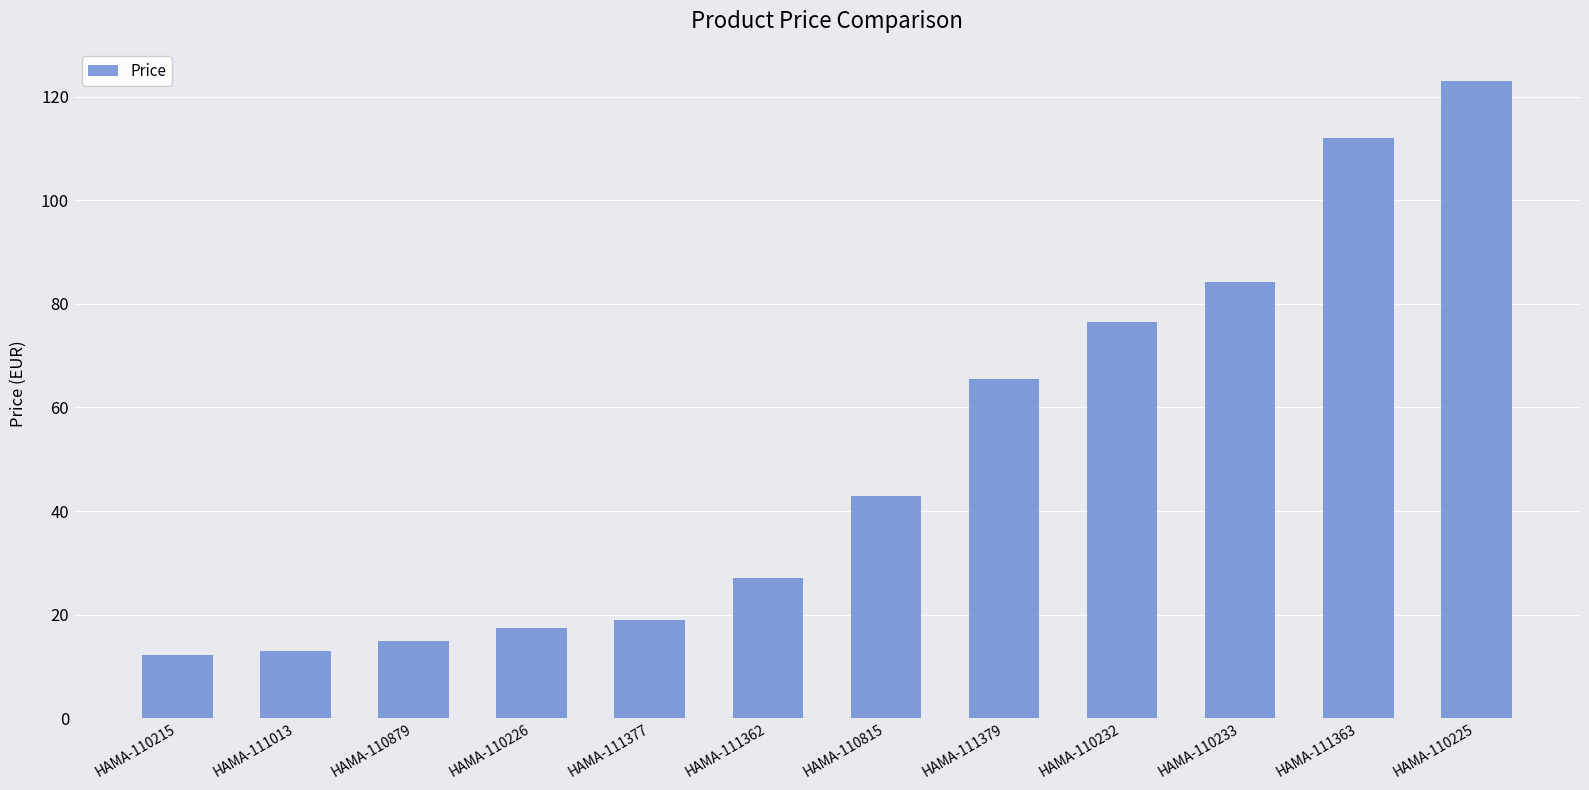

Which has a higher value, HAMA-110215 or HAMA-110233?

HAMA-110233